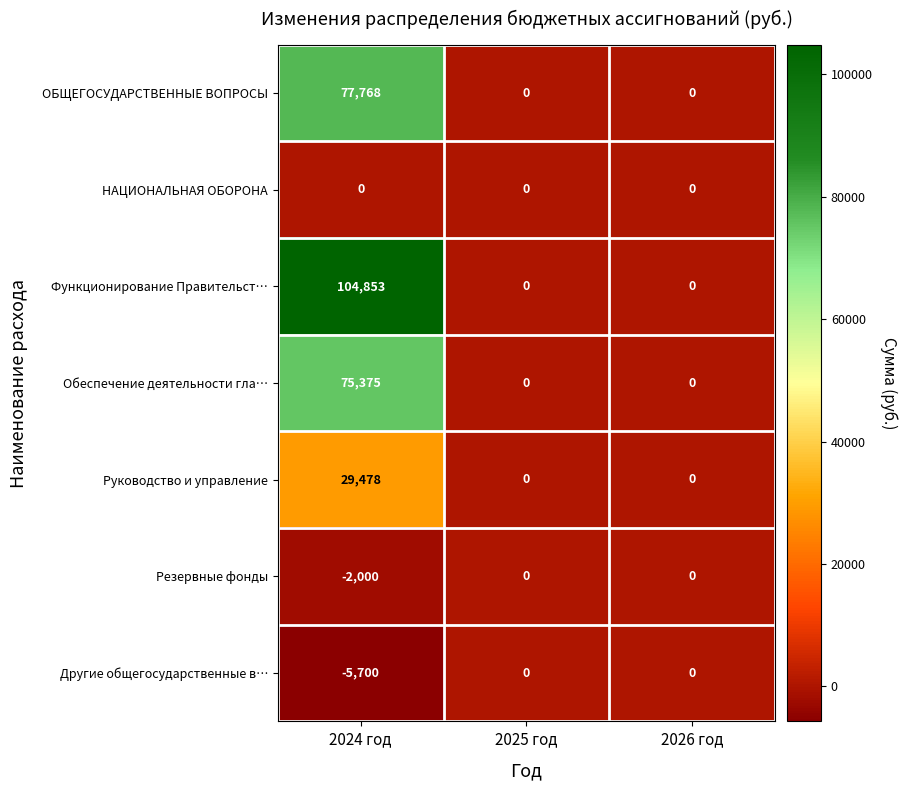

What is the difference between the maximum and minimum values in the Функционирование Правительст… series?

104853